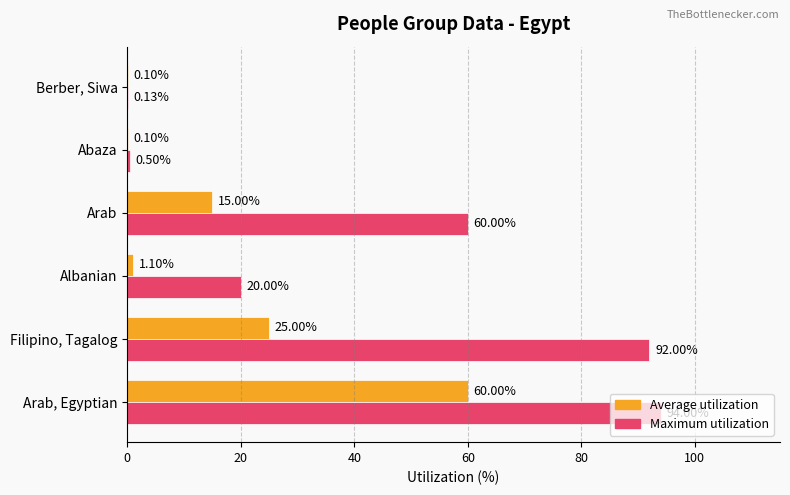

What is the sum of all Maximum utilization values?

266.6